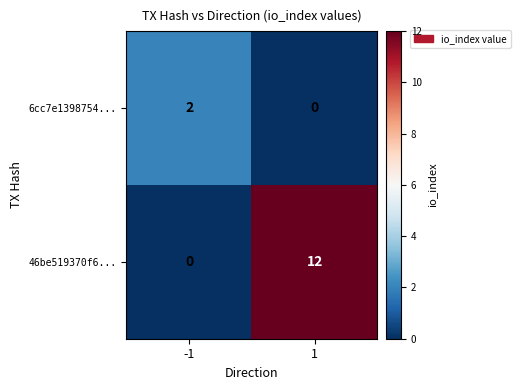

The 46be519370f6... series shows -6 at -1. True or false?

False